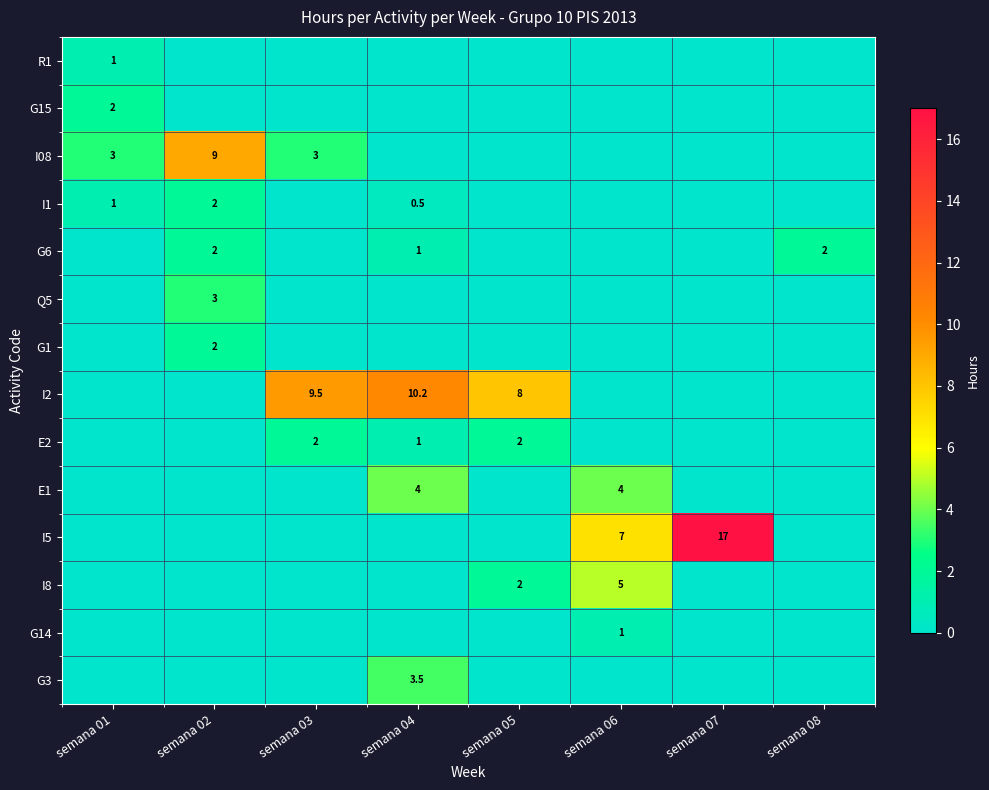

True or false: G6 has a value of 1.7 at semana 04.

False